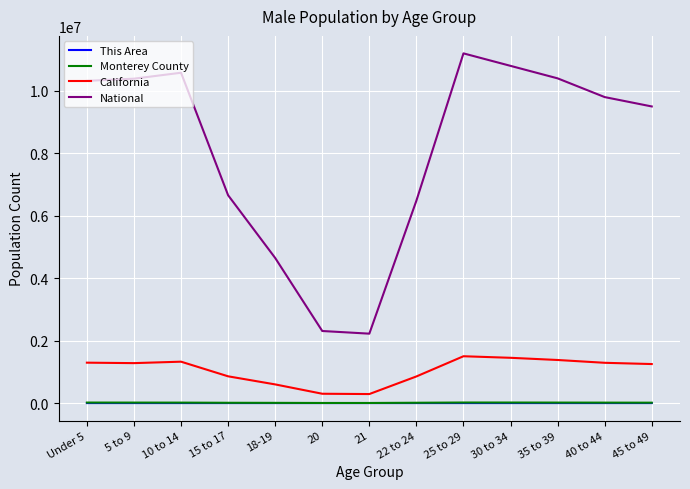

True or false: National and This Area intersect in this chart.

False